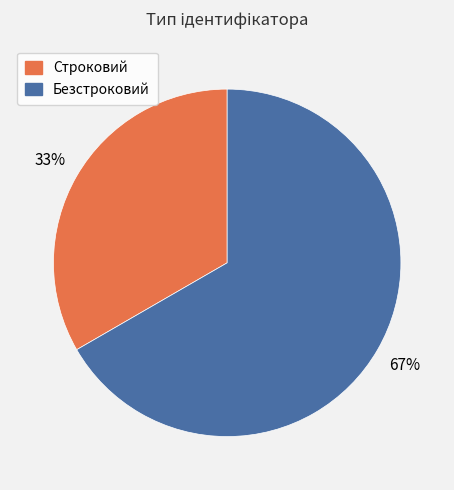

Which has a higher value, Строковий or Безстроковий?

Безстроковий